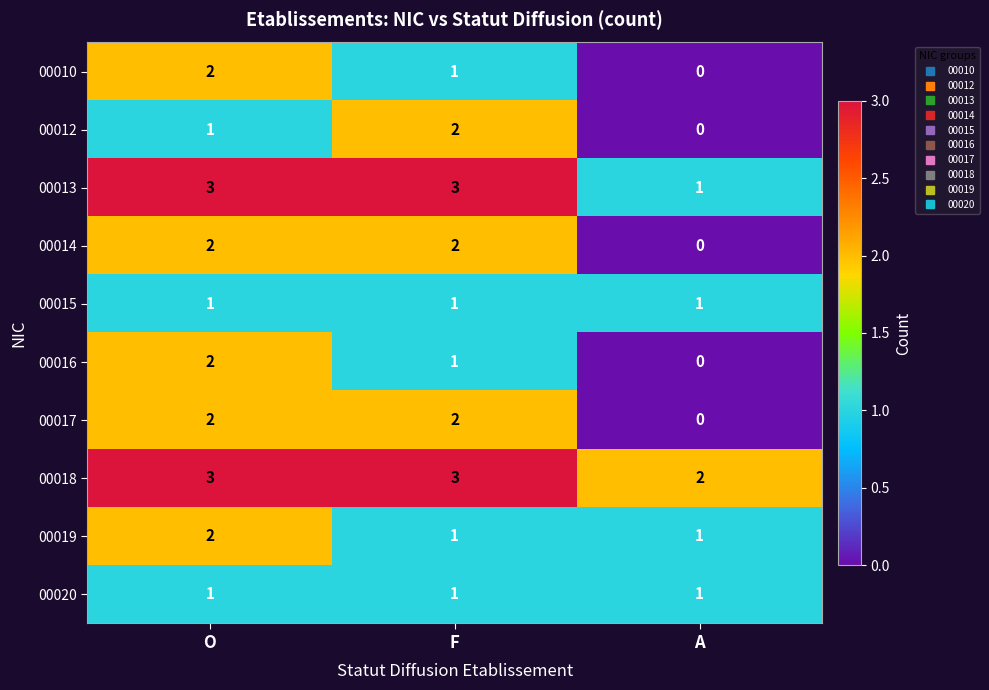

Which category has the lowest value across all series?

A